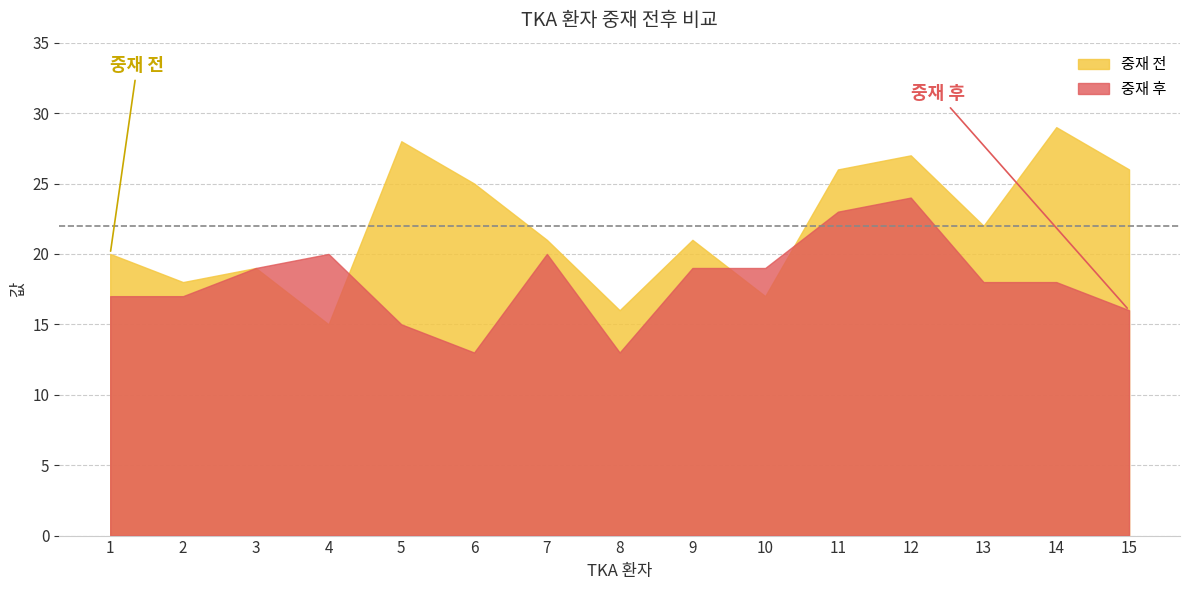

List the series in order of their peak value, highest first.

중재 전, 중재 후